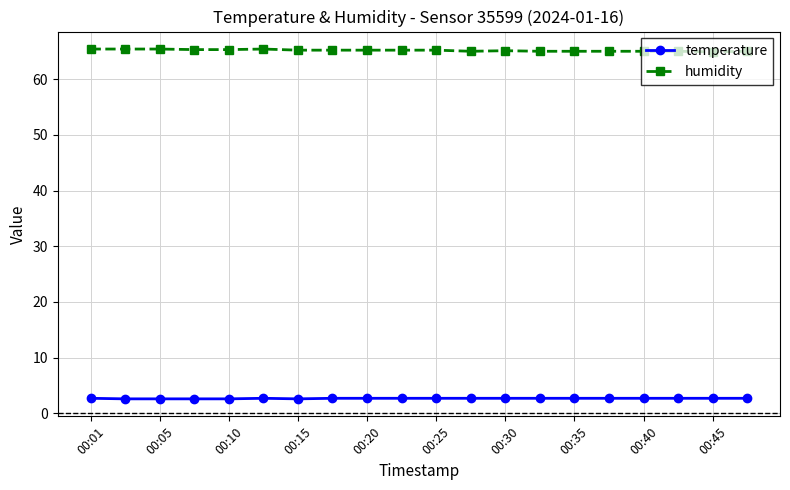

What is the smallest value displayed?

2.6